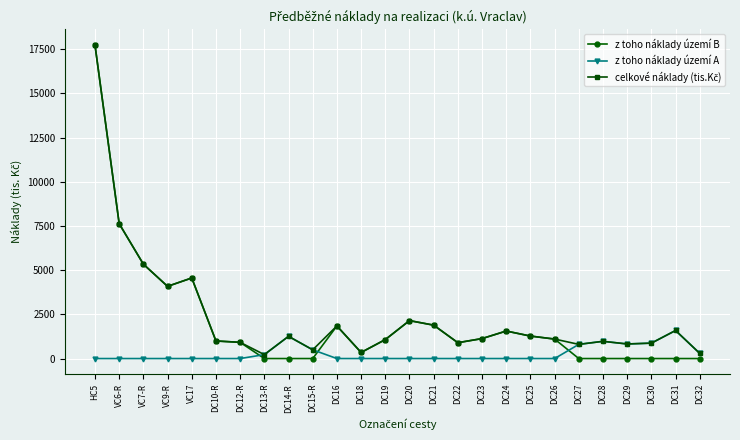

At which category does z toho náklady území B reach its first local peak?

VC17